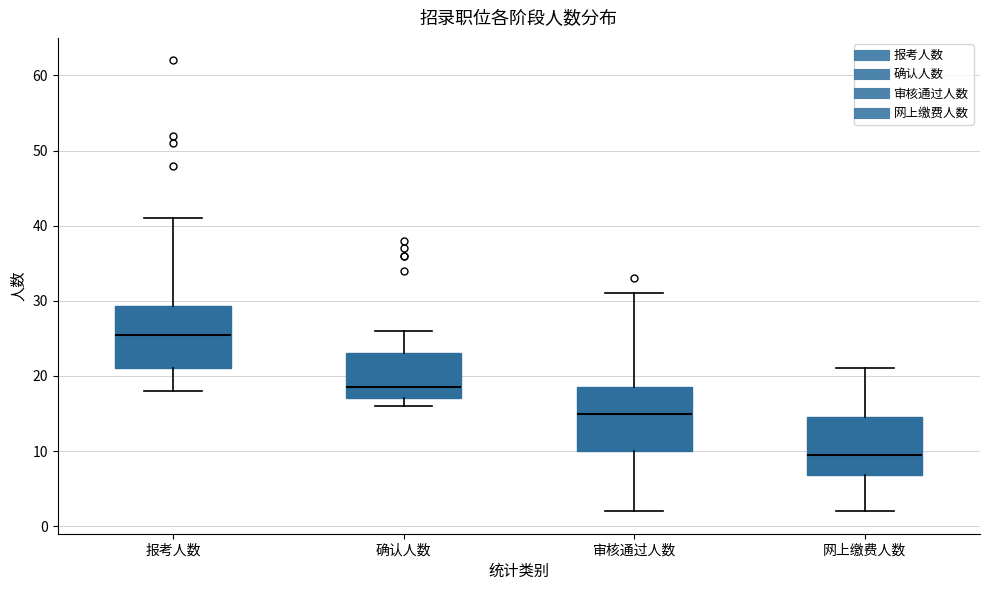

Where is the lower edge of the box for 网上缴费人数 on the y-axis? The values are not printed on the chart, so give them approximately, as read against the axis.

7